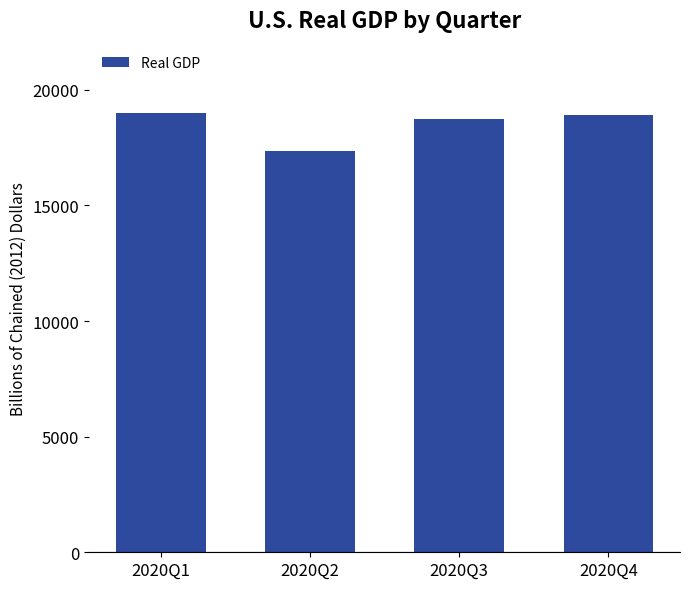

Between 2020Q1 and 2020Q2, which is larger?

2020Q1